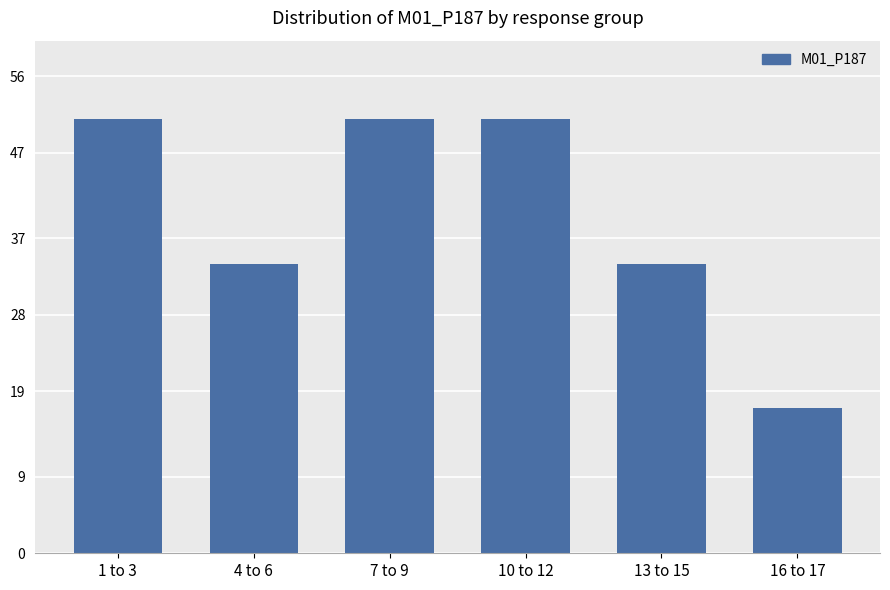

What is the approximate value at 7 to 9?

51